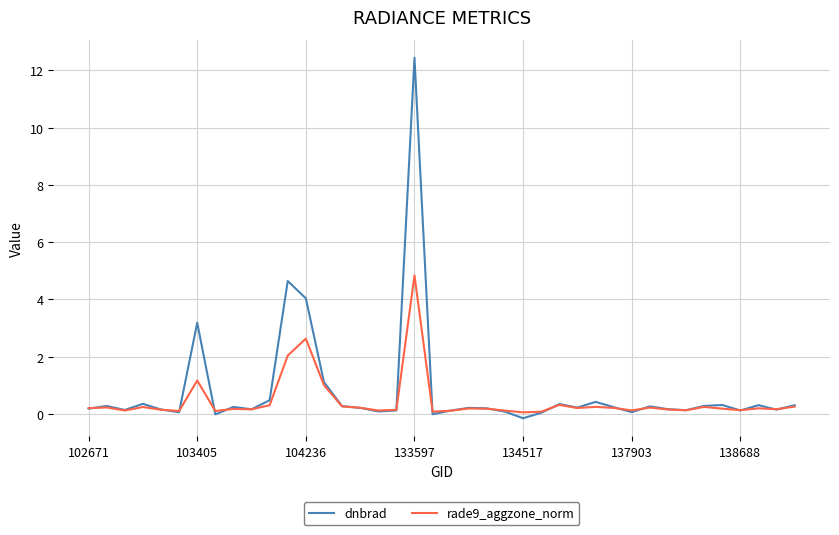

What is the greatest value displayed?

12.4